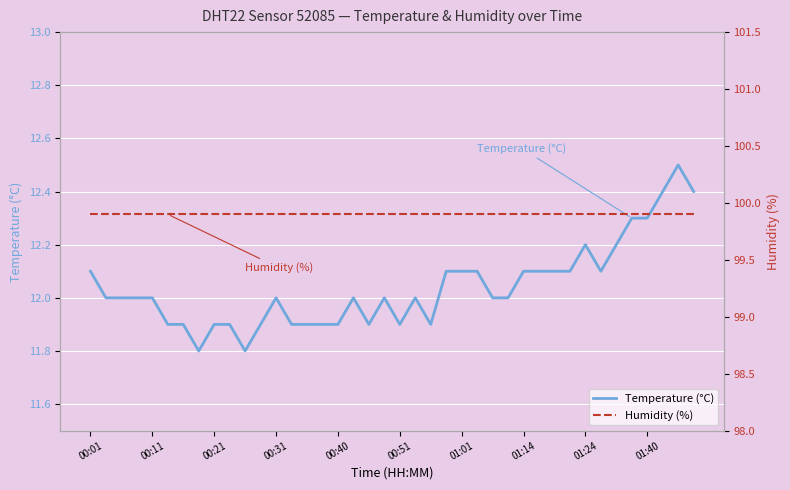

What is the minimum value for Temperature (°C)?

11.8